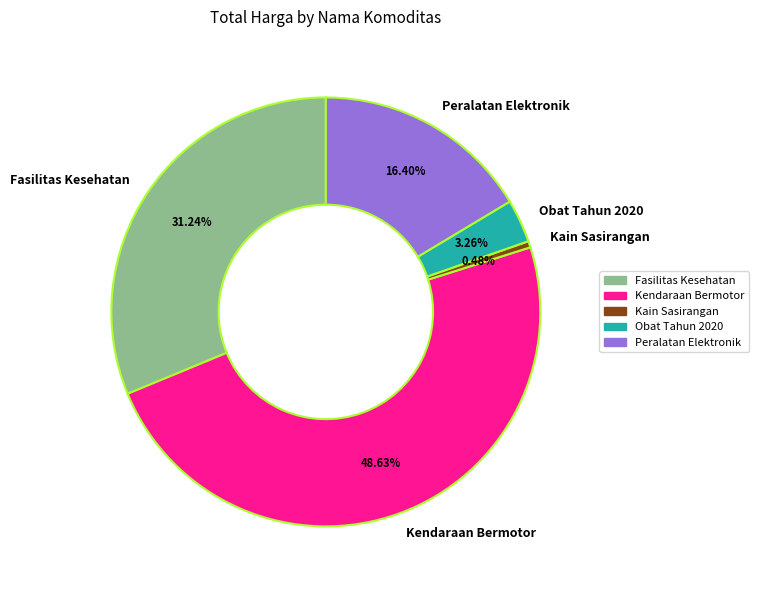

Count the number of slices in the pie.

5